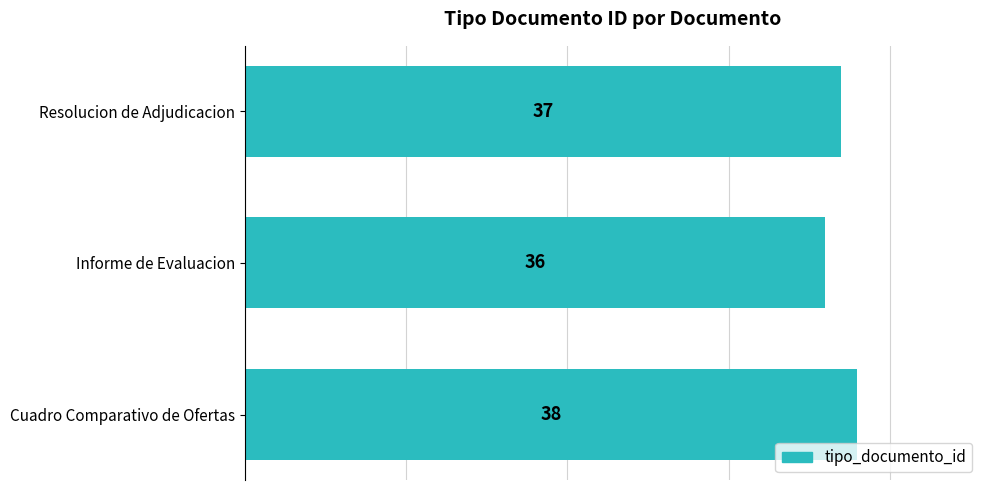

Reading bottom to top, what are all the values shown in this chart?

38	36	37